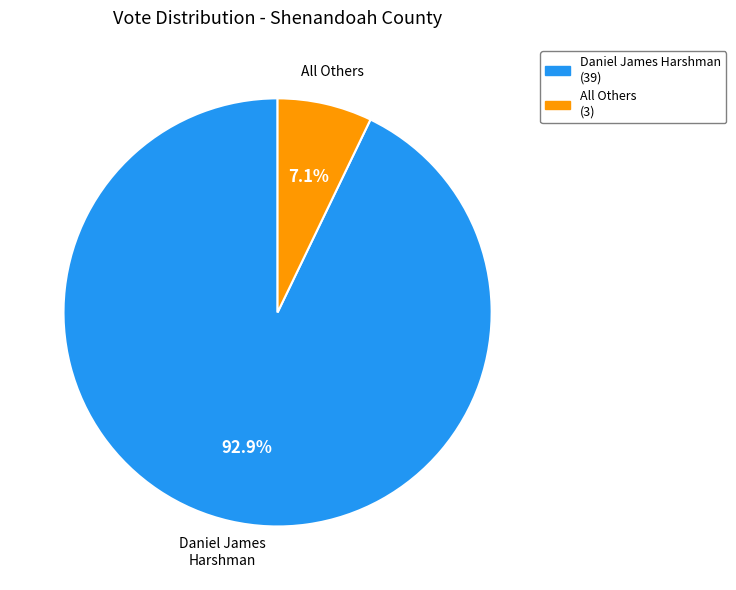

Which category has the smallest portion of the pie?

All Others